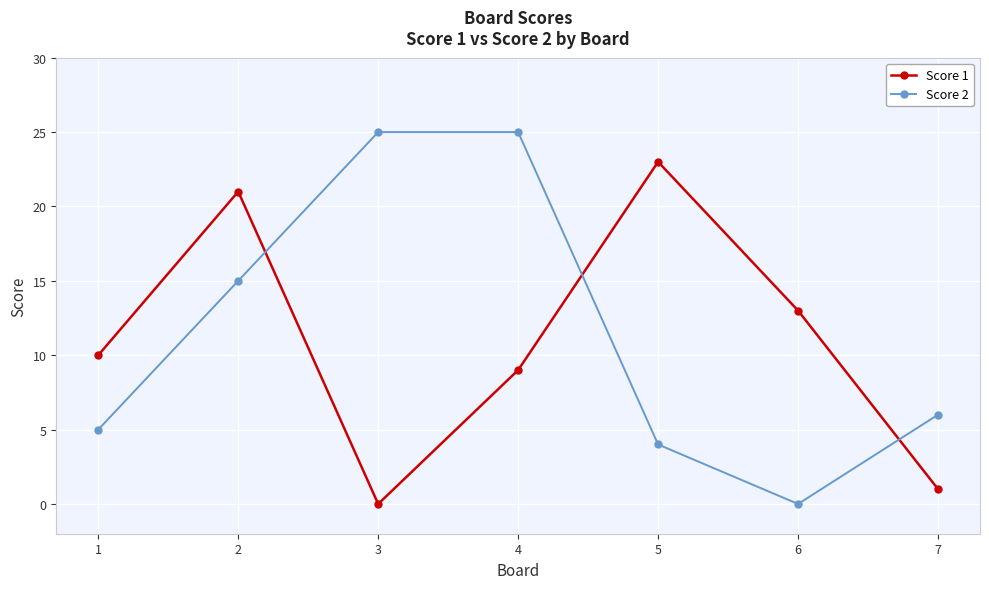

Which series has the largest total across all categories?

Score 2